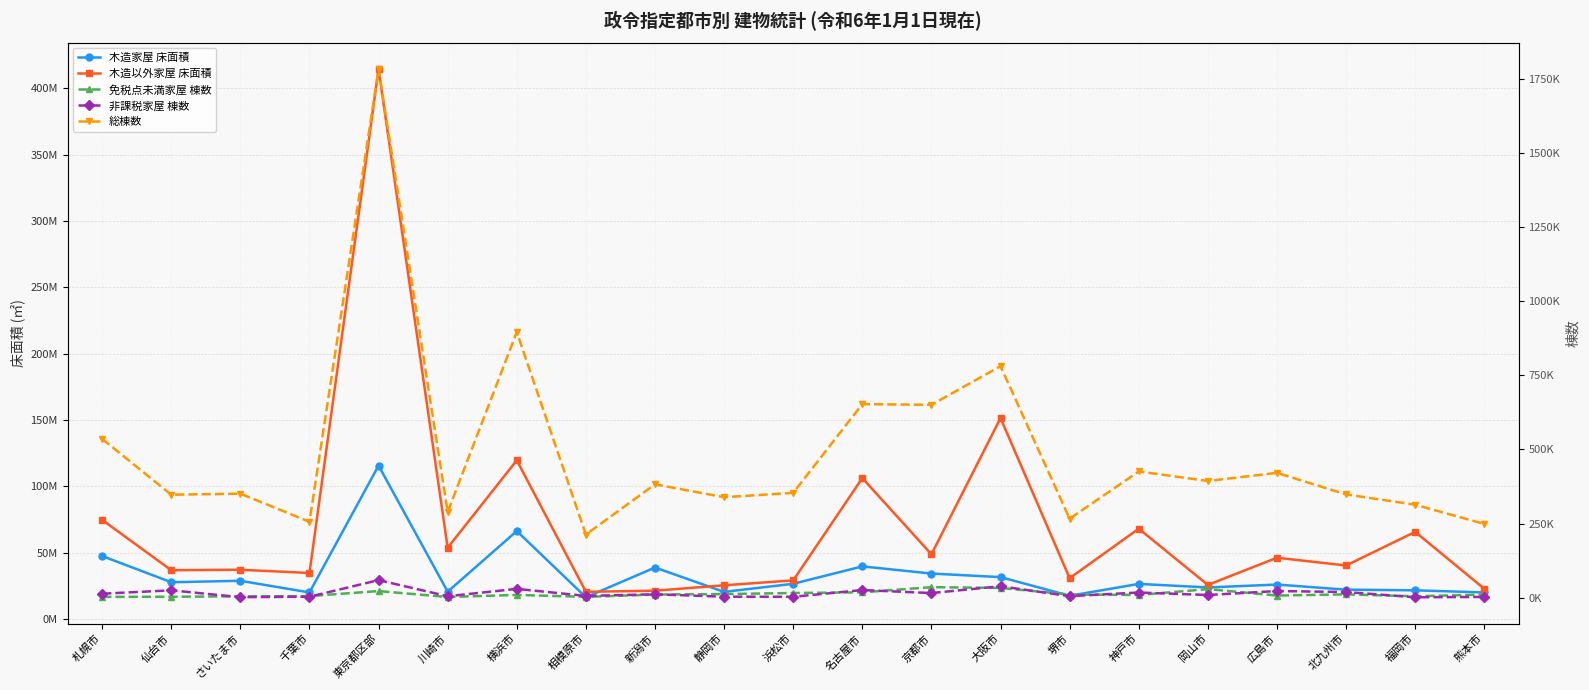

Count the number of categories in the chart.

21